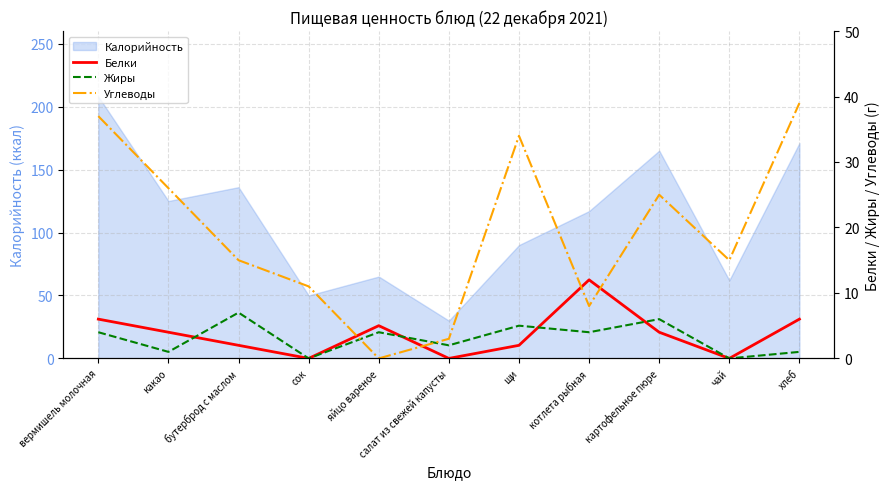

Read the Калорийность value at чай.

62